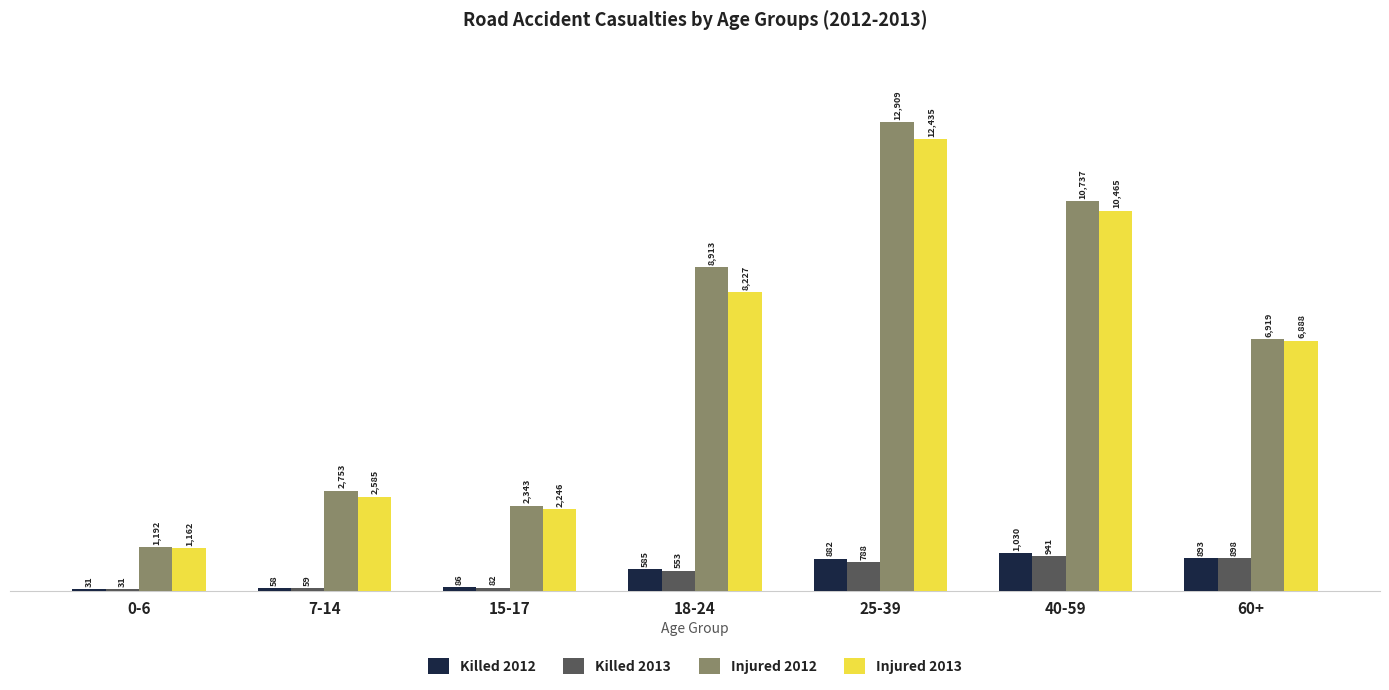

How many groups of bars are there?

7